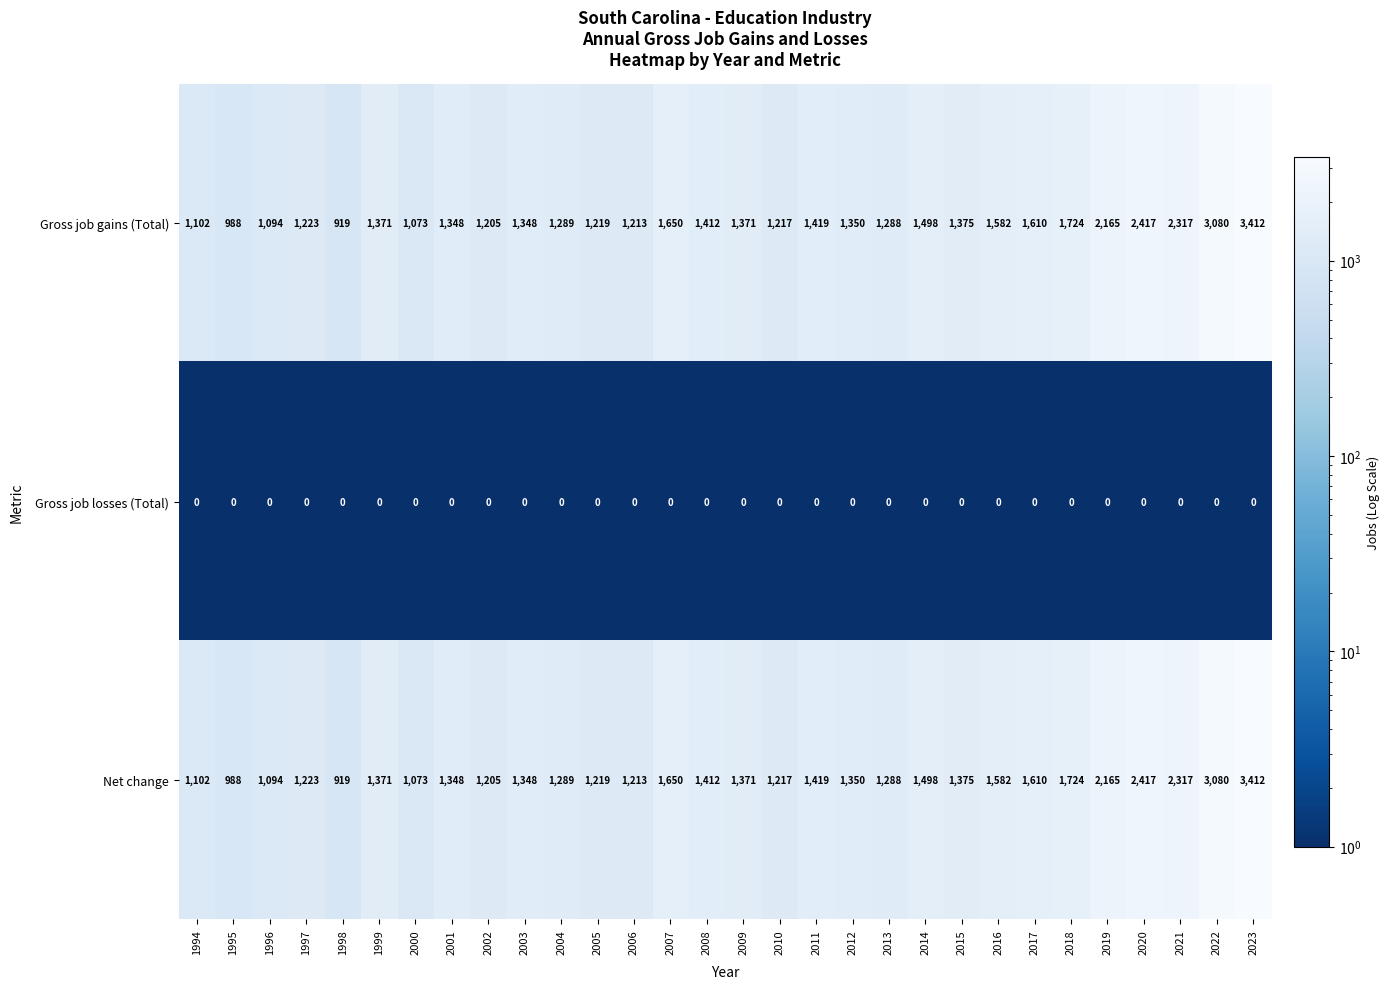

Is it true that Gross job gains (Total) equals 367 at 2014?

False